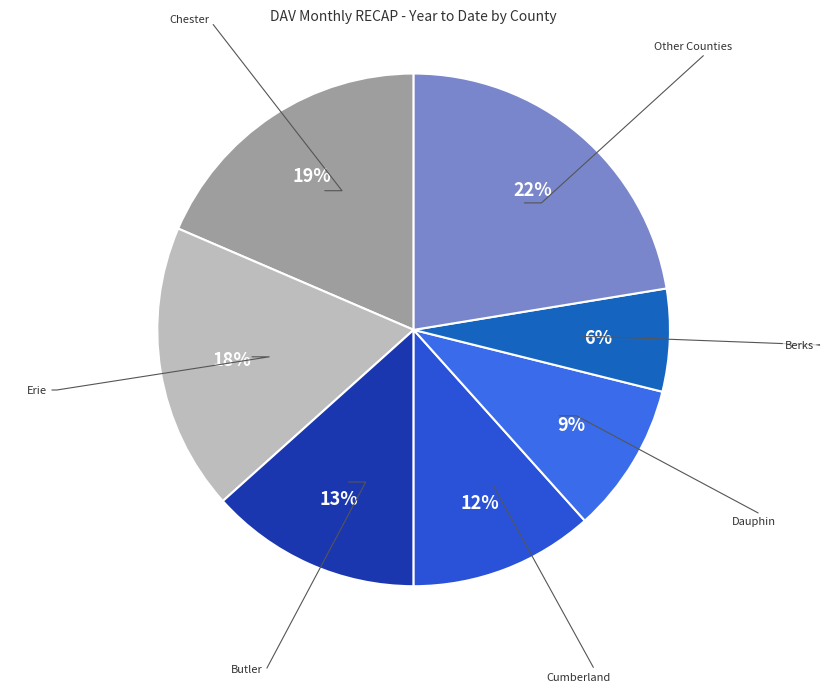

How many slices are in this pie chart?

7